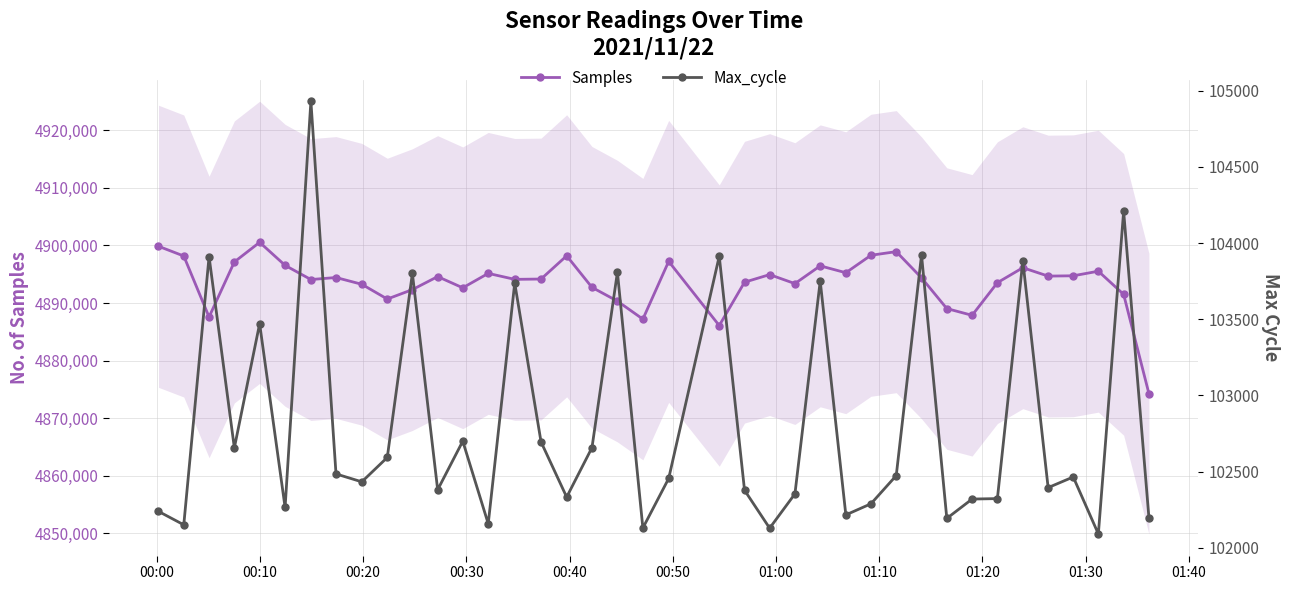

Which series has the widest spread of values?

Samples